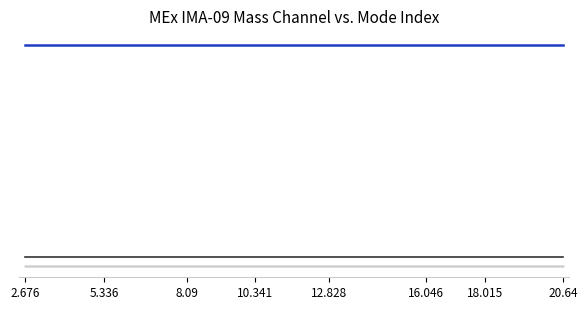

Reading left to right, what are all the values shown in this chart?

Operational Index: 2.676=24	5.336=24	8.09=24	10.341=24	12.828=24	16.046=24	18.015=24	20.64=24
High Voltage Mask: 2.676=1	5.336=1	8.09=1	10.341=1	12.828=1	16.046=1	18.015=1	20.64=1
Shadow Mask: 2.676=0	5.336=0	8.09=0	10.341=0	12.828=0	16.046=0	18.015=0	20.64=0
Solar Wind Start Index: 2.676=0	5.336=0	8.09=0	10.341=0	12.828=0	16.046=0	18.015=0	20.64=0
Polar Angle Index: 2.676=0	5.336=0	8.09=0	10.341=0	12.828=0	16.046=0	18.015=0	20.64=0
Energy Cycle Mode: 2.676=0	5.336=0	8.09=0	10.341=0	12.828=0	16.046=0	18.015=0	20.64=0